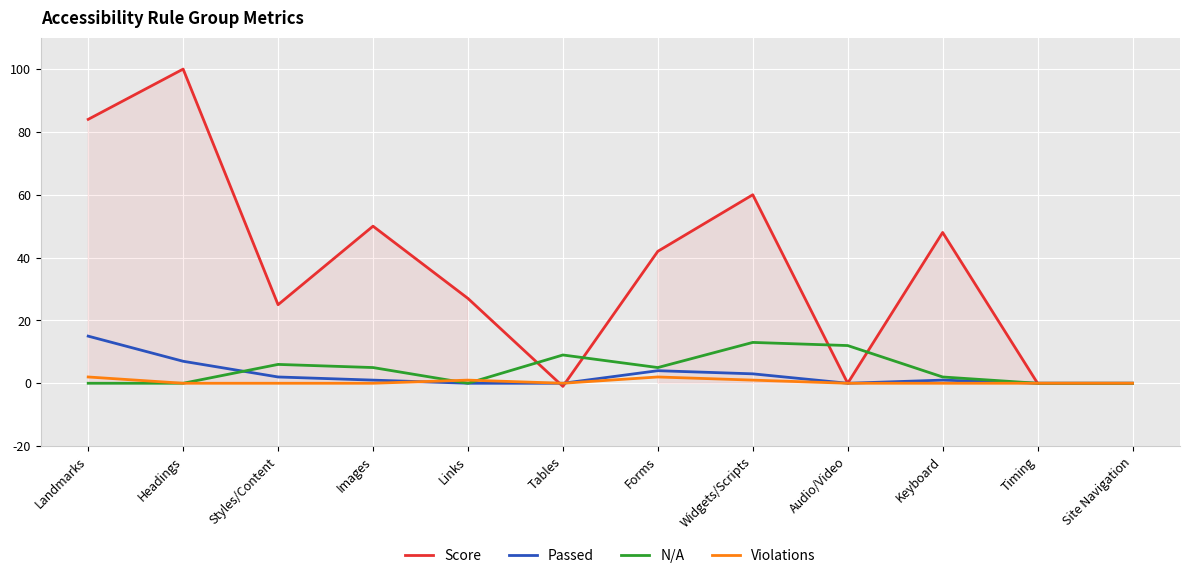

At which category does the chart reach its peak across all series?

Headings